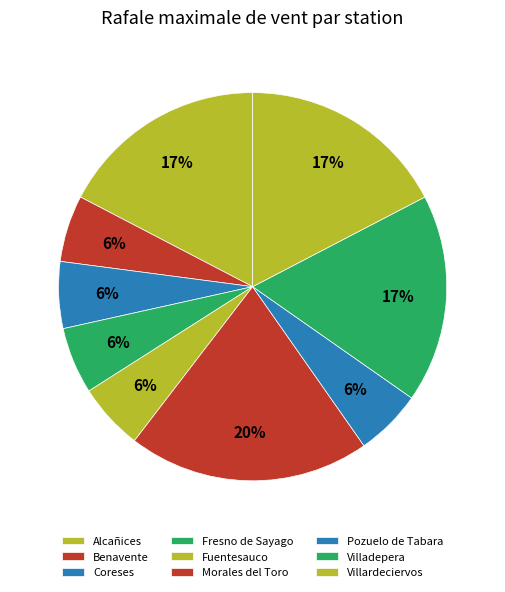

What portion of the pie excludes Pozuelo de Tabara?

94.4%